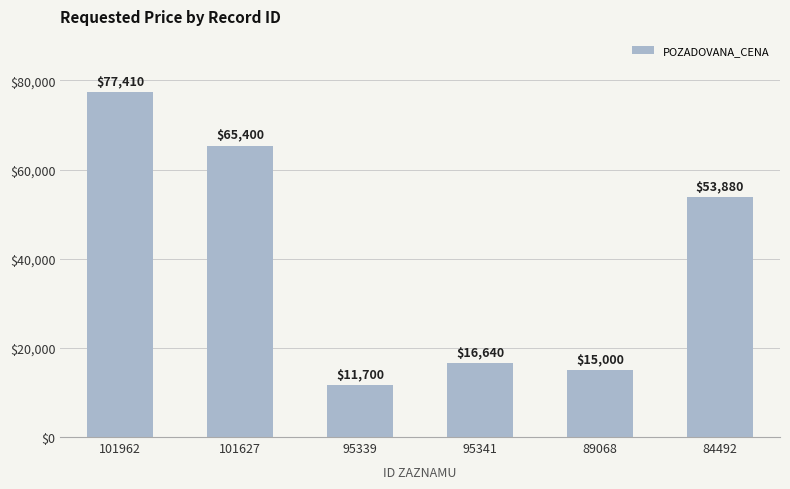

Reading right to left, list all the values displayed in this chart.

84492=53880	89068=15000	95341=16640	95339=11700	101627=65400	101962=77410